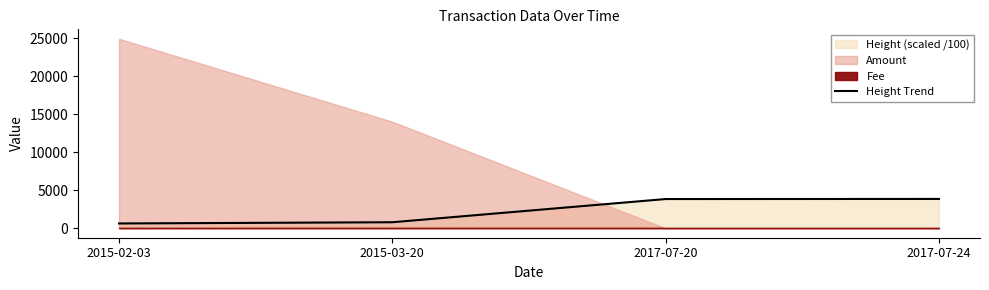

What is the minimum value for Height Trend?

629.4